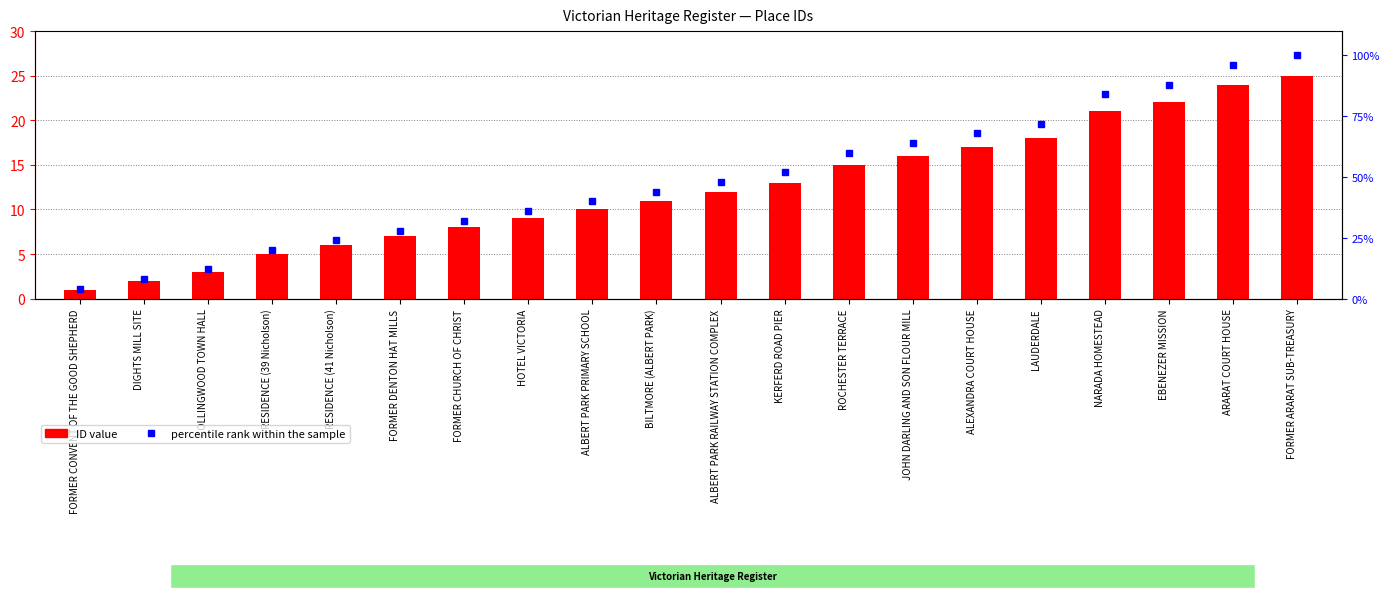

Rank the series at ROCHESTER TERRACE from highest to lowest value.

percentile rank within the sample, ID value